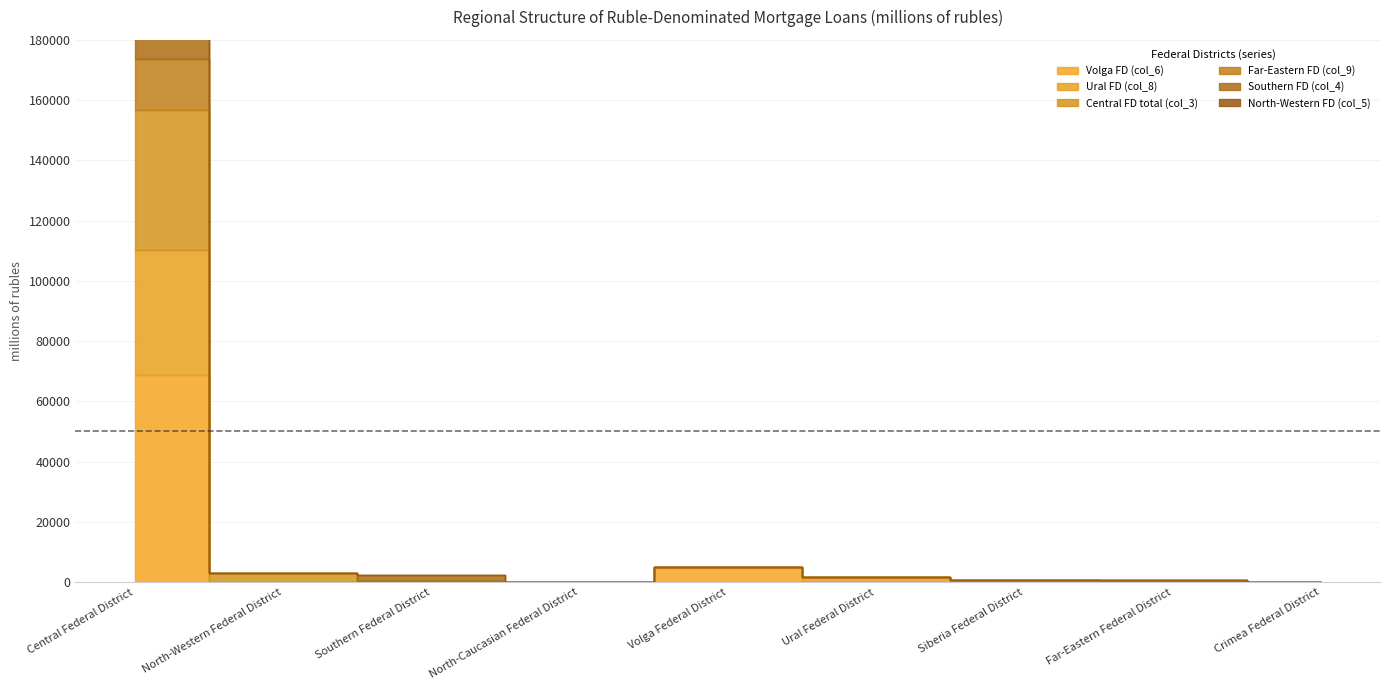

Reading right to left, what are all the values shown in this chart?

Volga FD (col_6): 2	11	5	32	4786	0	12	107	68637
Ural FD (col_8): 3	83	551	1698	90	0	8	41	41650
Central FD total (col_3): 2	93	1	23	172	0	327	2728	46344
Far-Eastern FD (col_9): 1	396	2	4	8	0	7	32	16865
Southern FD (col_4): 2	0	0	10	46	0	1911	51	24231
North-Western FD (col_5): 0	1	0	1	6	12	62	24	8065